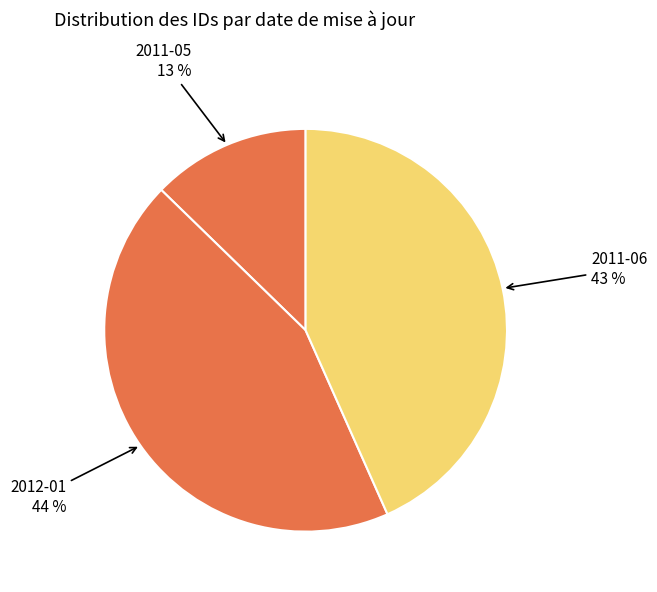

How many segments does this pie chart have?

3